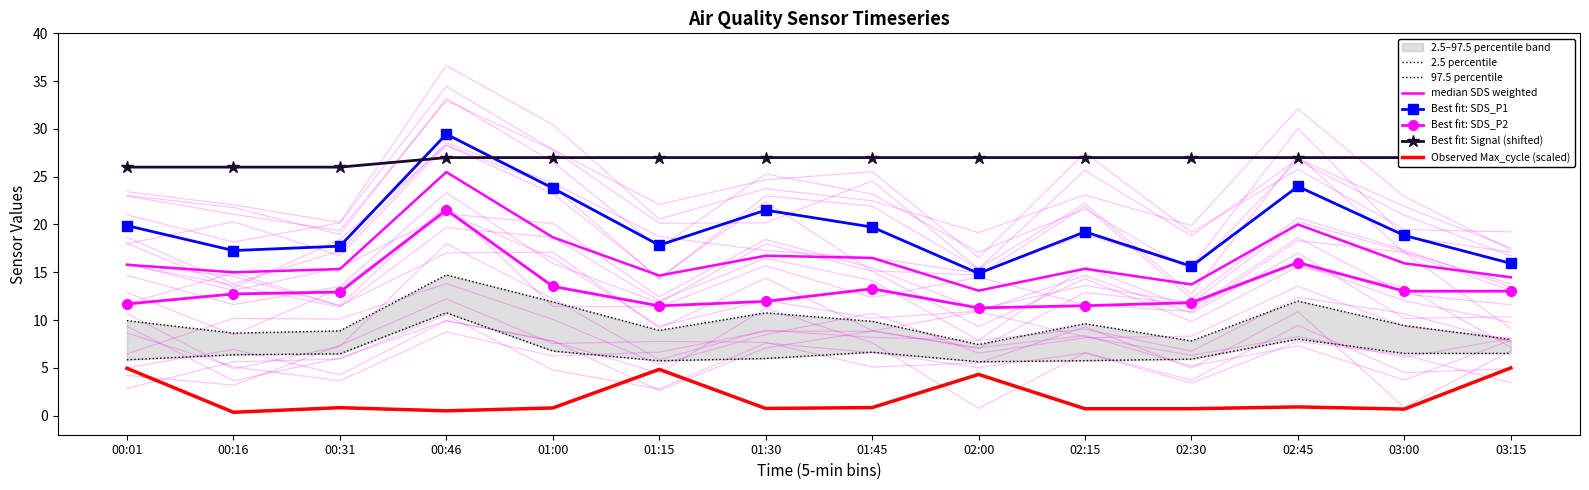

The value of Signal at 02:15 is 14.9. True or false?

False